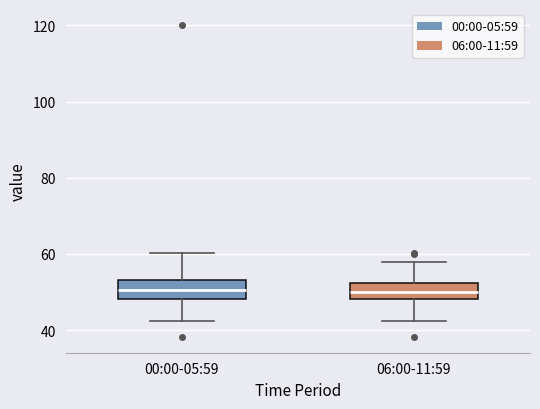

Reading left to right, transcribe this box plot: for each box, give where its median line is, the range the box spans, and where its two whiskers end, as read against the y-axis. The values are not printed on the chart, so give them approximately, as read against the axis.

00:00-05:59: median 50, box 48 to 54, whiskers 42 to 60
06:00-11:59: median 50, box 48 to 52, whiskers 42 to 58